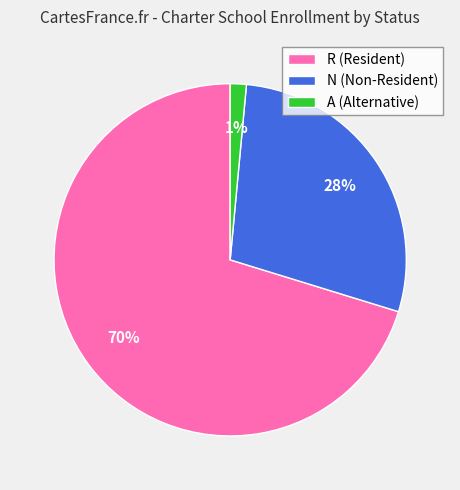

Is N the majority of the pie?

No